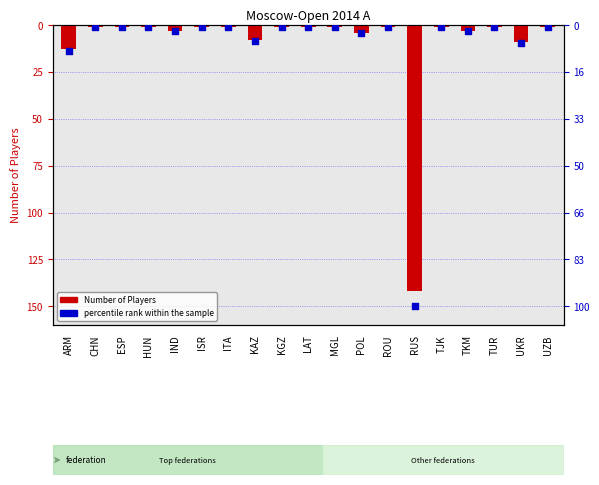

Which series has the largest Y range (max minus min)?

percentile rank within the sample